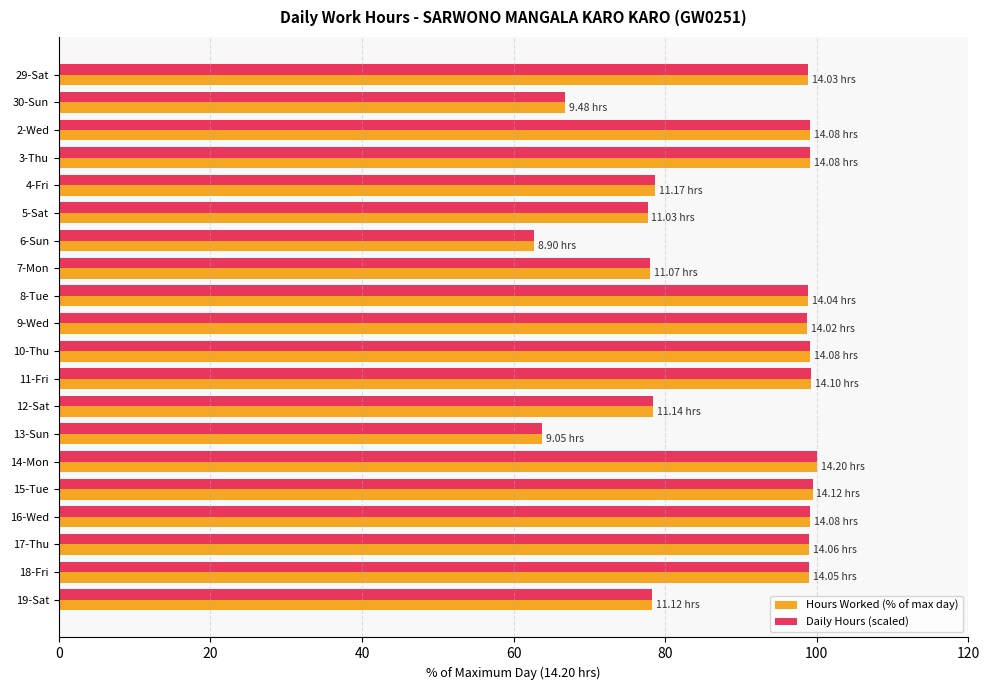

What is the sum of the Daily Hours (scaled) values at 12-Sat and 14-Mon?

178.5